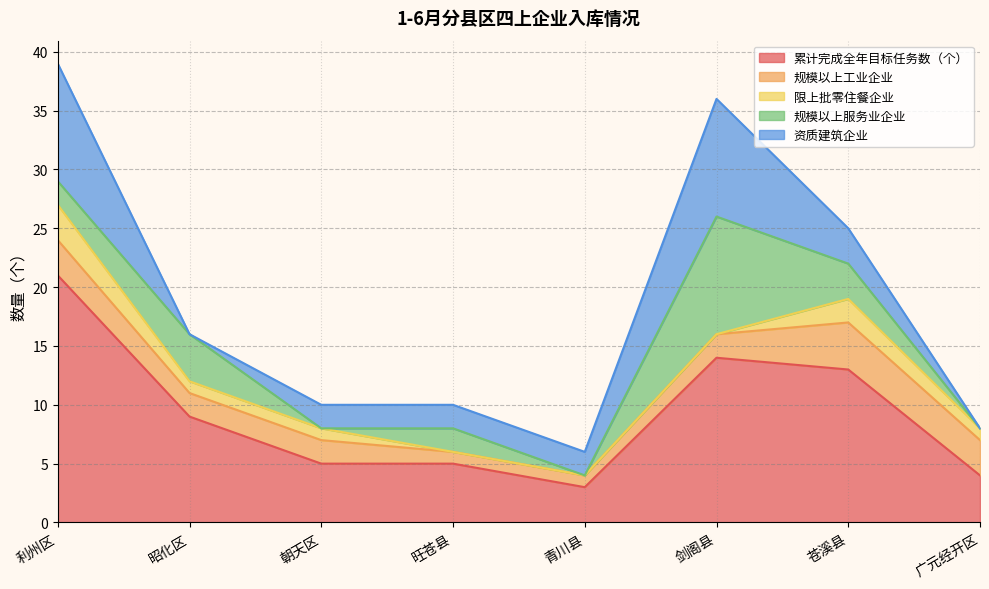

At which category is the sum across all series the highest?

利州区